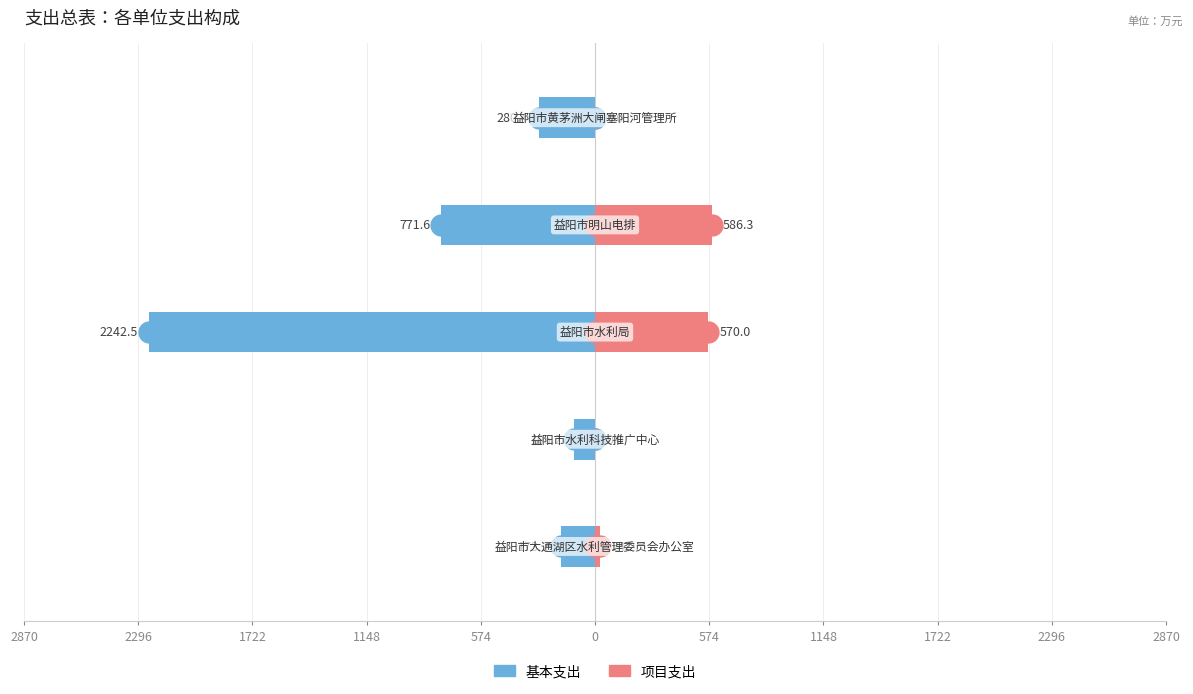

Between 2870 and 1722, which series saw the biggest shift?

基本支出